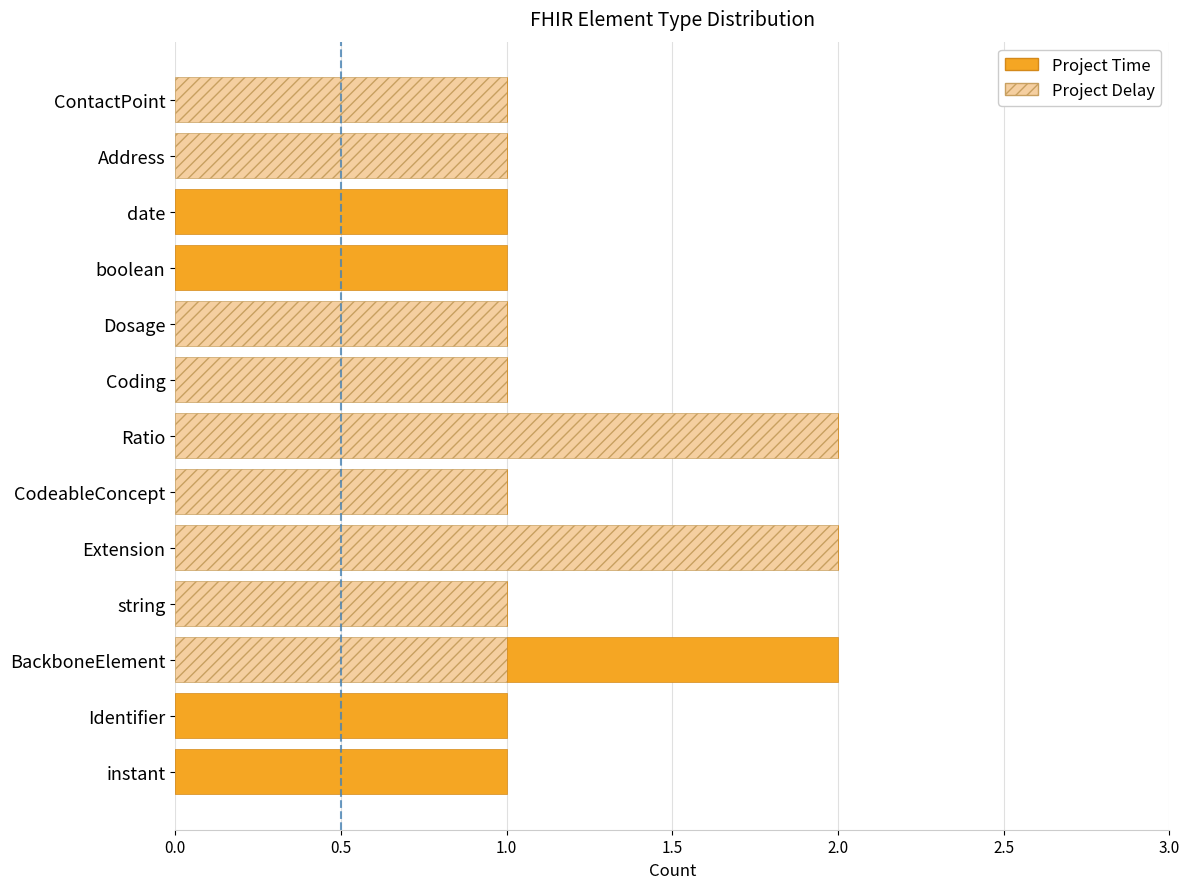

The value of Project Delay at CodeableConcept is 0. True or false?

False